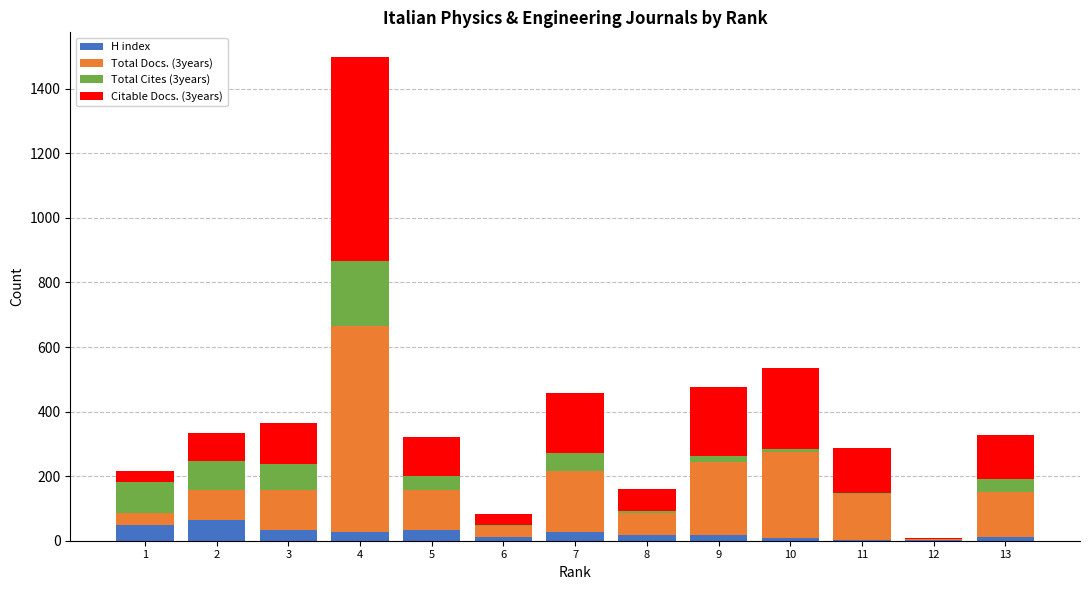

At which category is the sum across all series the highest?

4